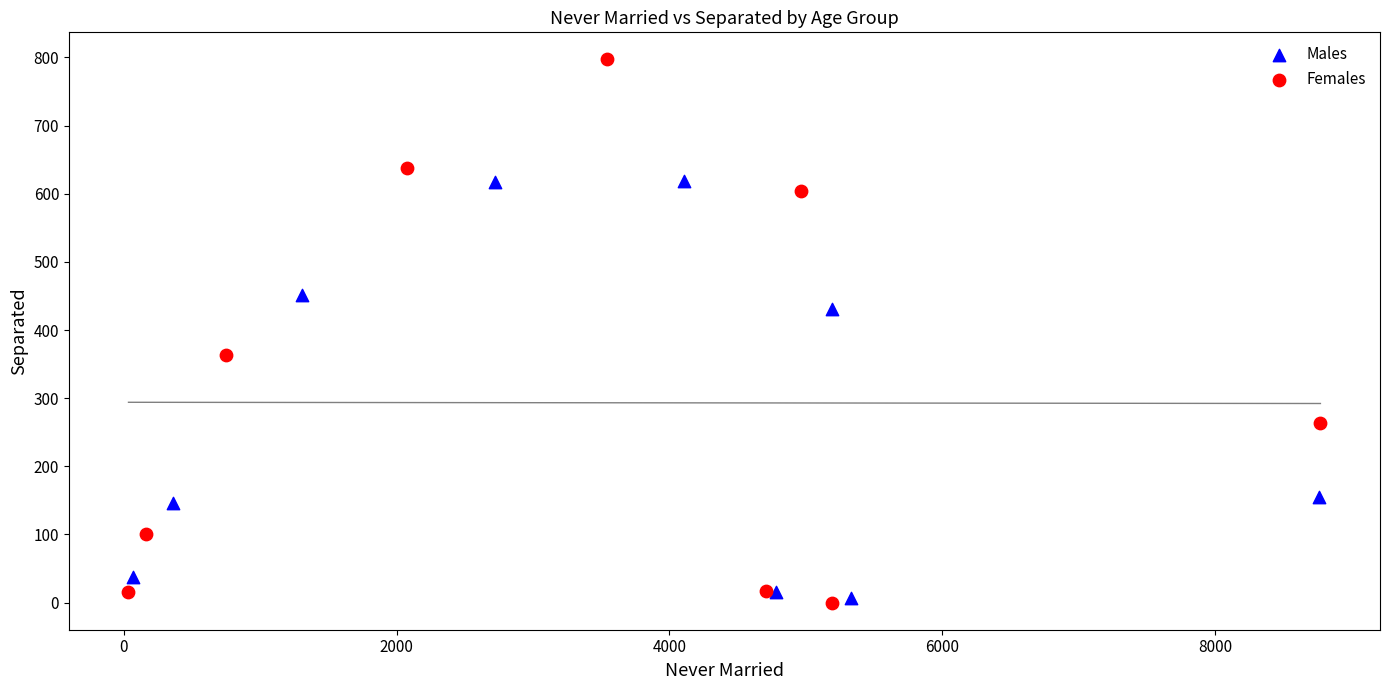

What are all the series names shown in the legend?

Males, Females